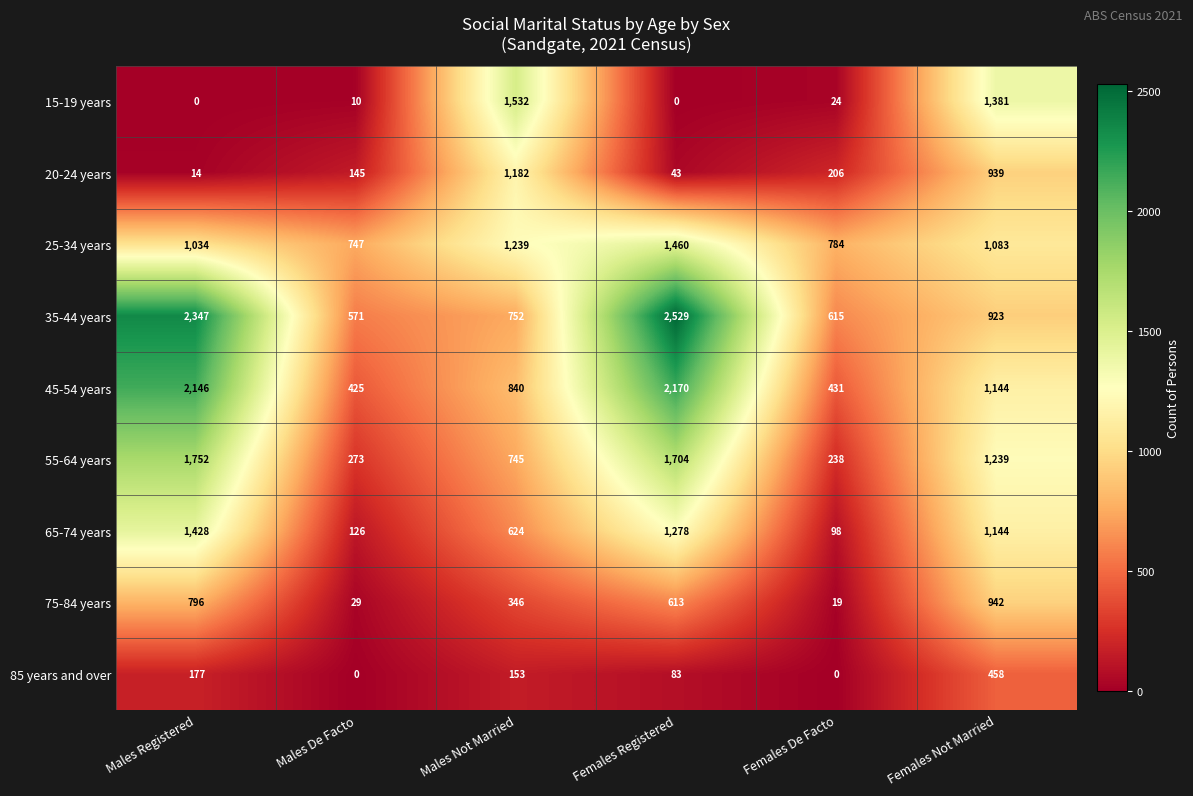

At which category is the sum across all series the highest?

Females Registered